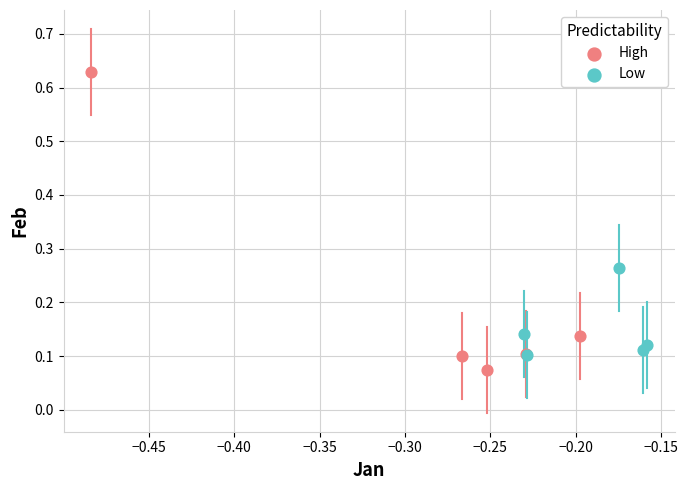

Which series has the widest spread of Y values?

High